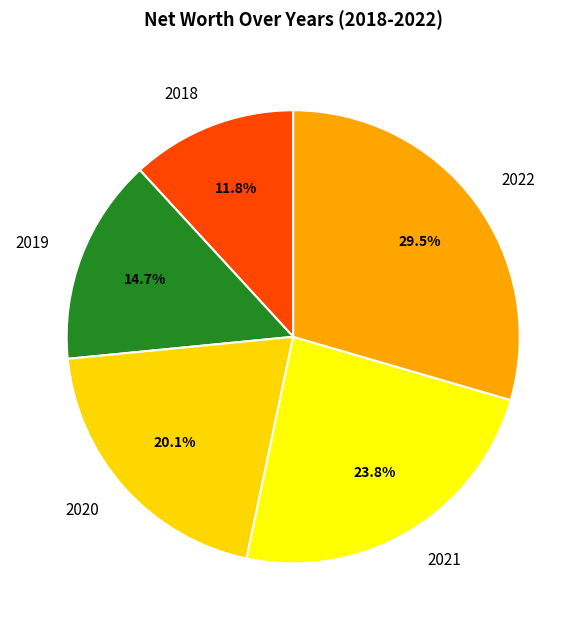

Rank the categories by value from highest to lowest.

2022, 2021, 2020, 2019, 2018